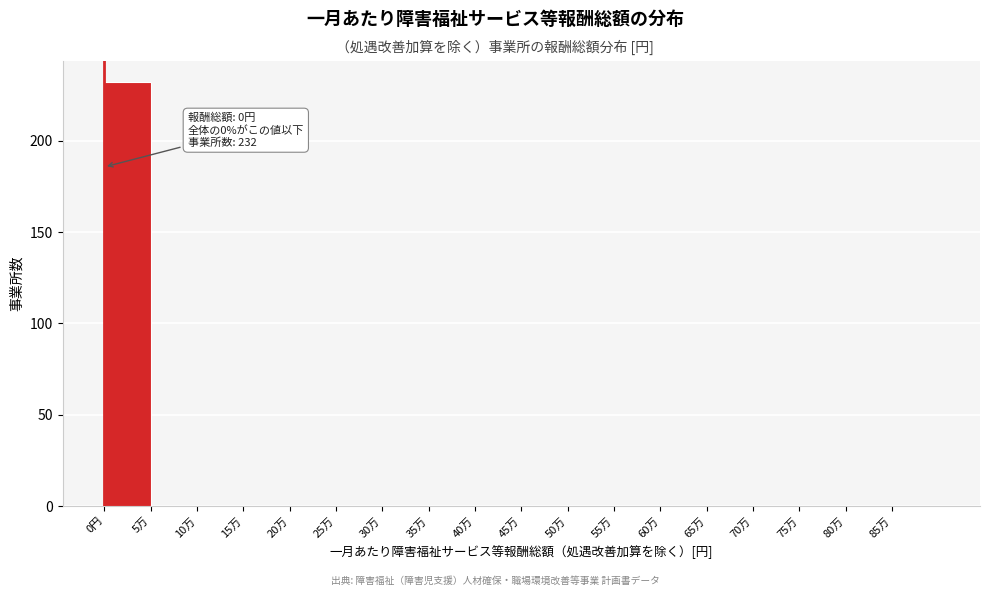

Reading left to right, extract all data points from this chart.

0円=232	5万=0	10万=0	15万=0	20万=0	25万=0	30万=0	35万=0	40万=0	45万=0	50万=0	55万=0	60万=0	65万=0	70万=0	75万=0	80万=0	85万=0